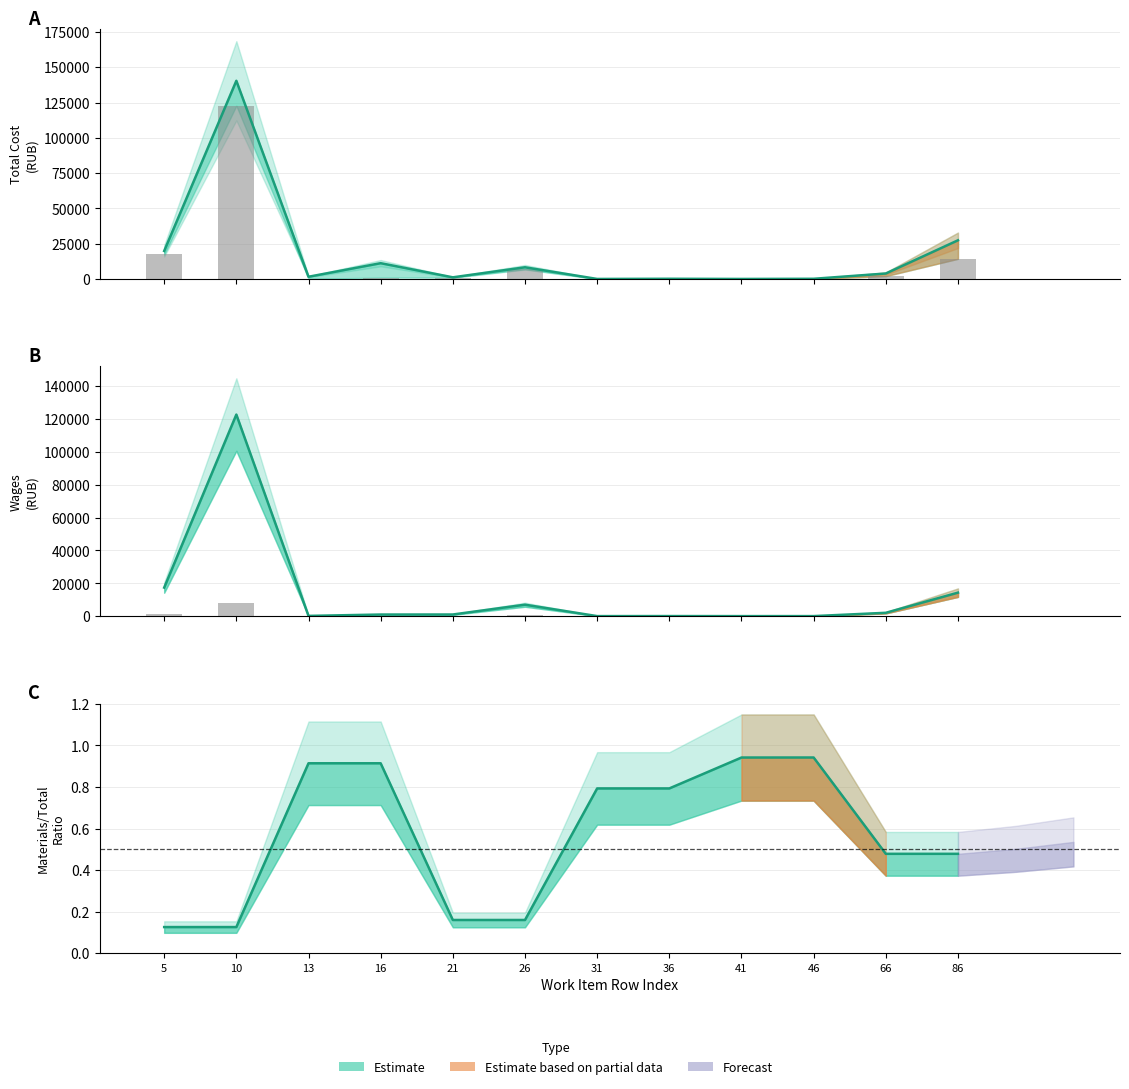

What is the difference between the highest and lowest values at 26?

7840.3